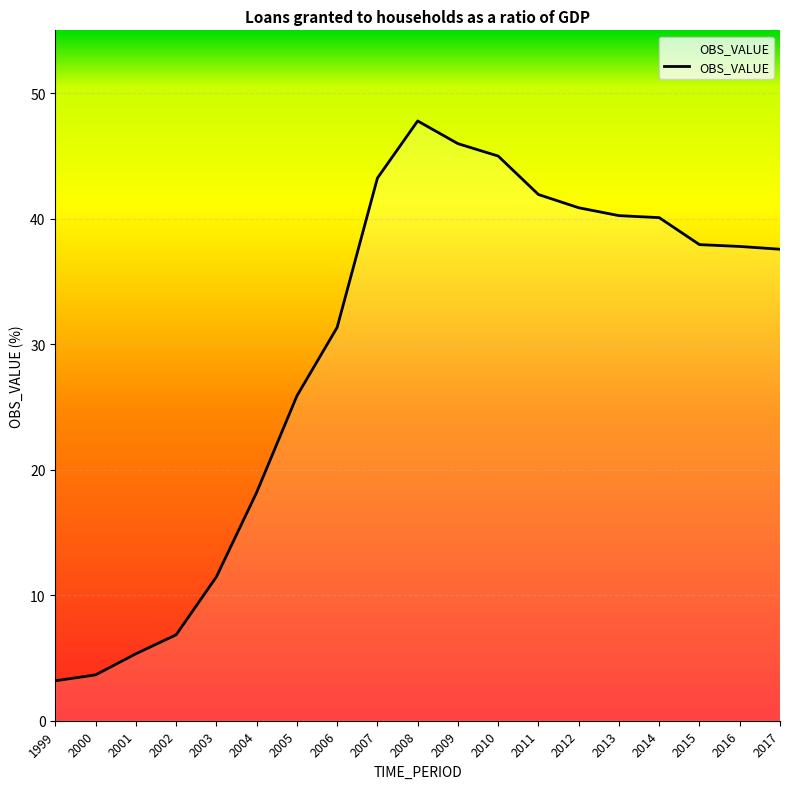

What is the change in value from 1999 to 2002?

+3.7